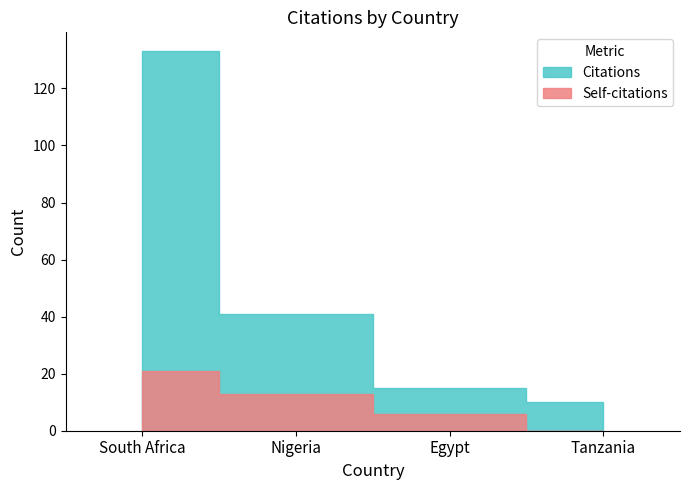

True or false: Self-citations and Citations cross at least once.

False